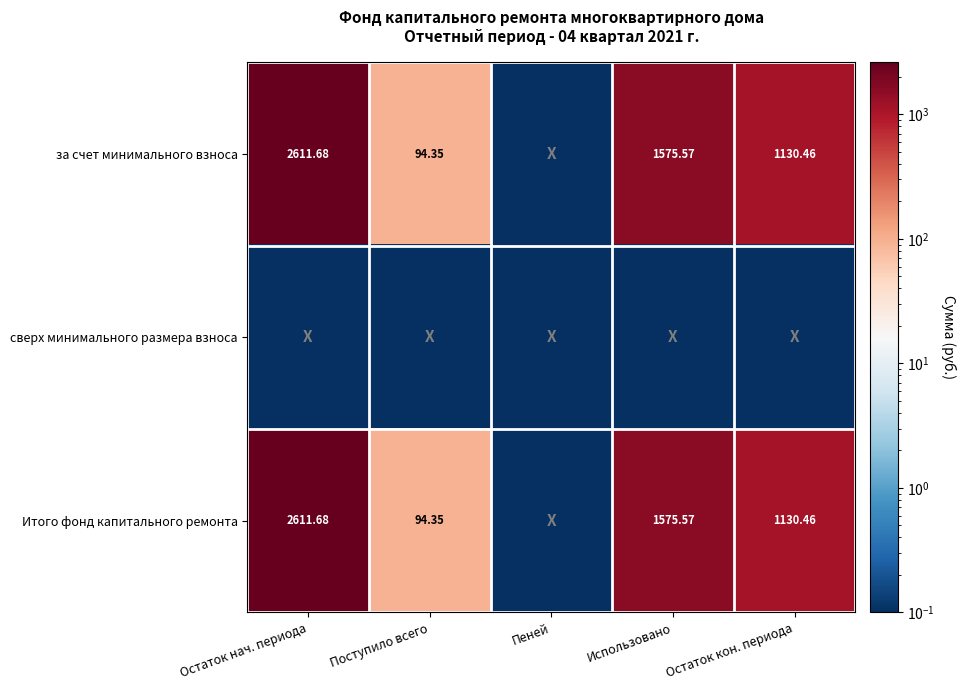

Is the value of Итого фонд капитального ремонта at Использовано greater than the value of за счет минимального взноса at Остаток кон. периода?

Yes